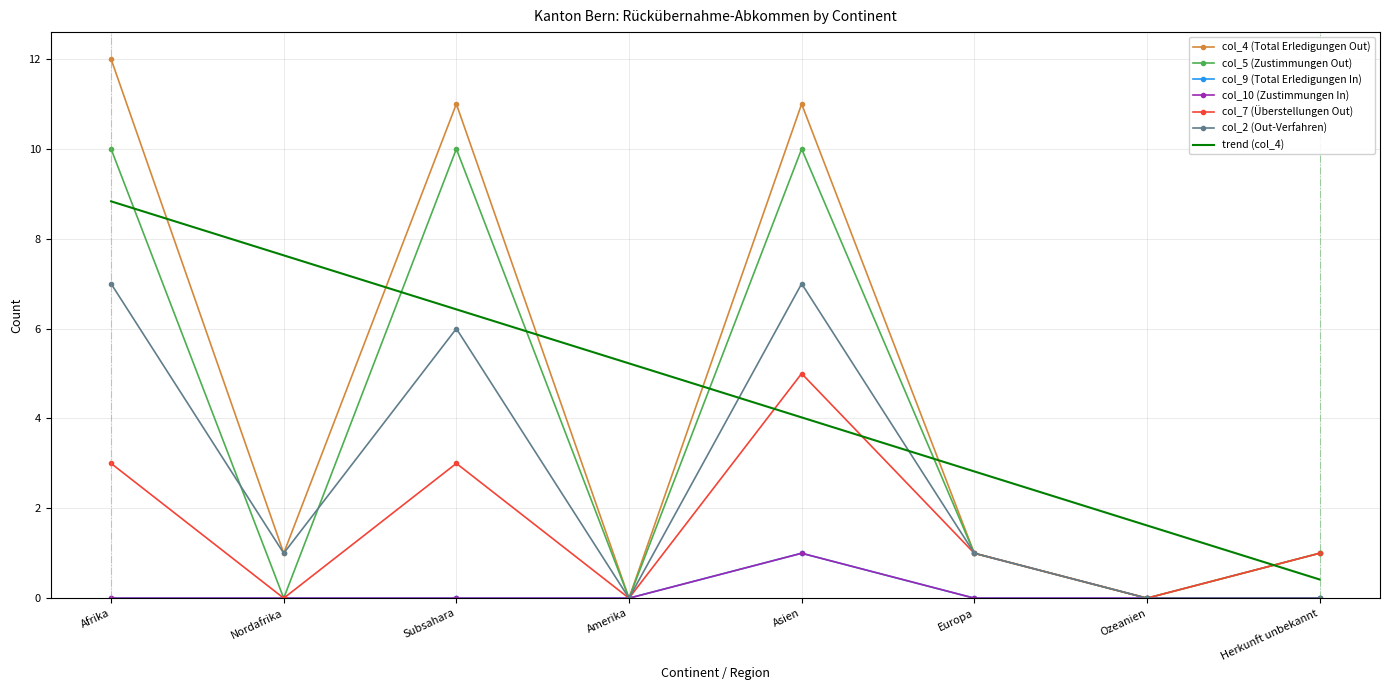

True or false: col_9 (Total Erledigungen In) has more than 2 interior local peaks.

False